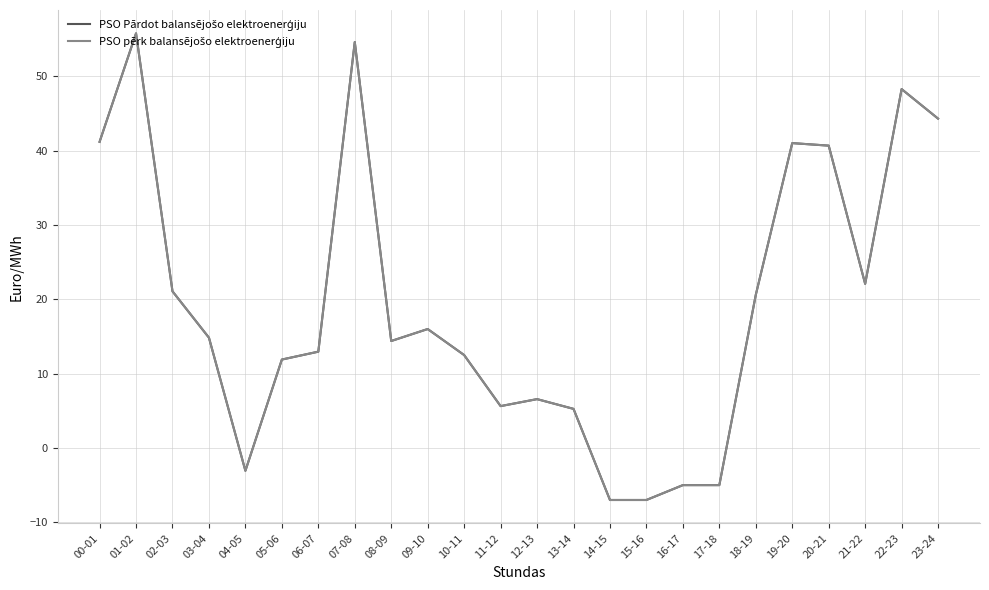

Does the chart display data point markers on the line(s)?

No